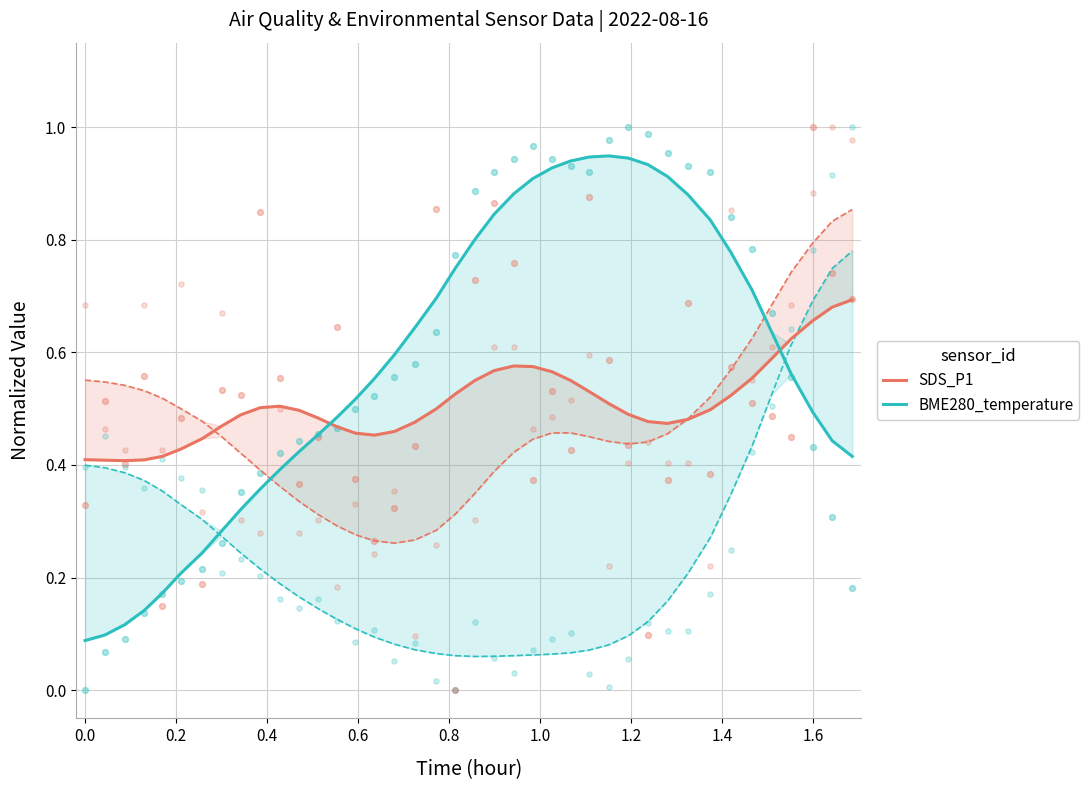

Is the value of SDS_P1 at 36 greater than the value of BME280_temperature at 35?

No